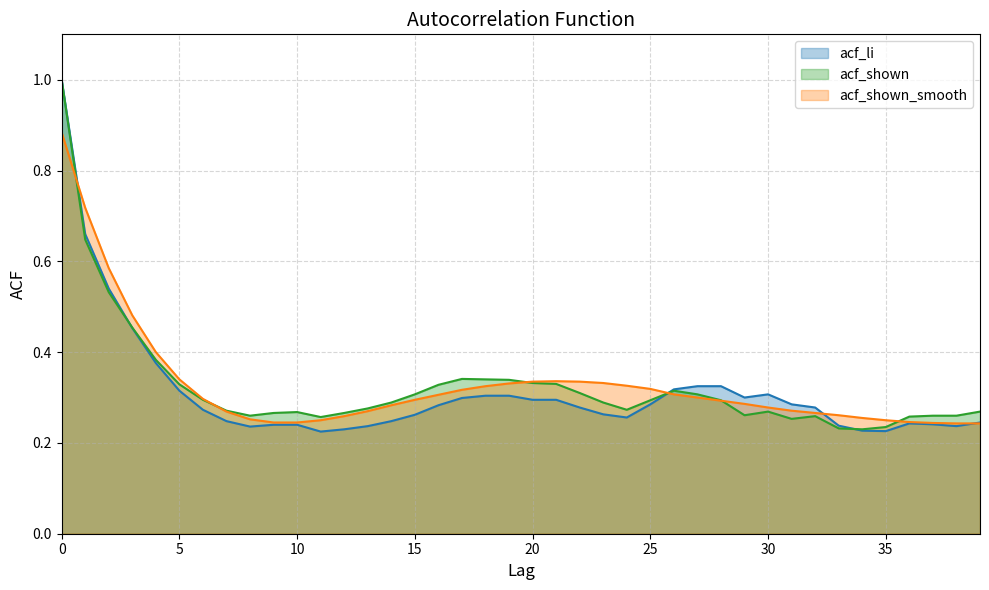

Count the acf_shown_smooth values in the range 0 to 1.

40